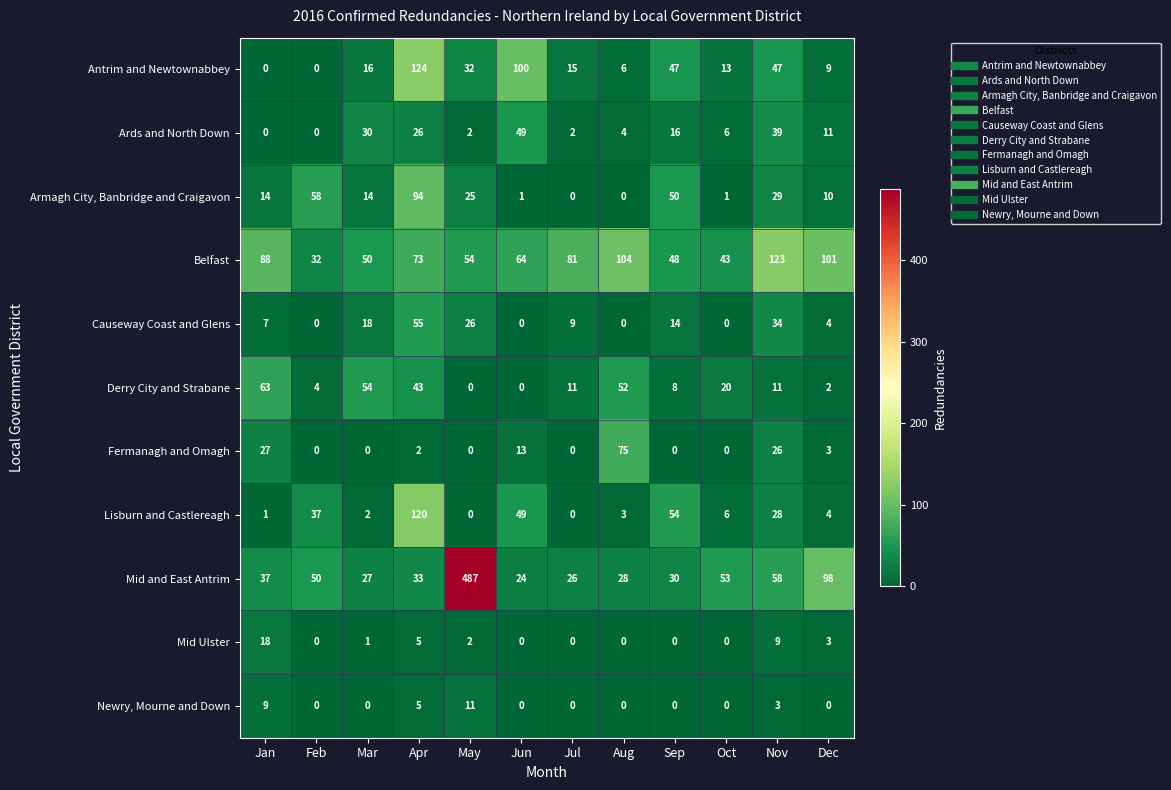

How many positive values does the Lisburn and Castlereagh series have?

10